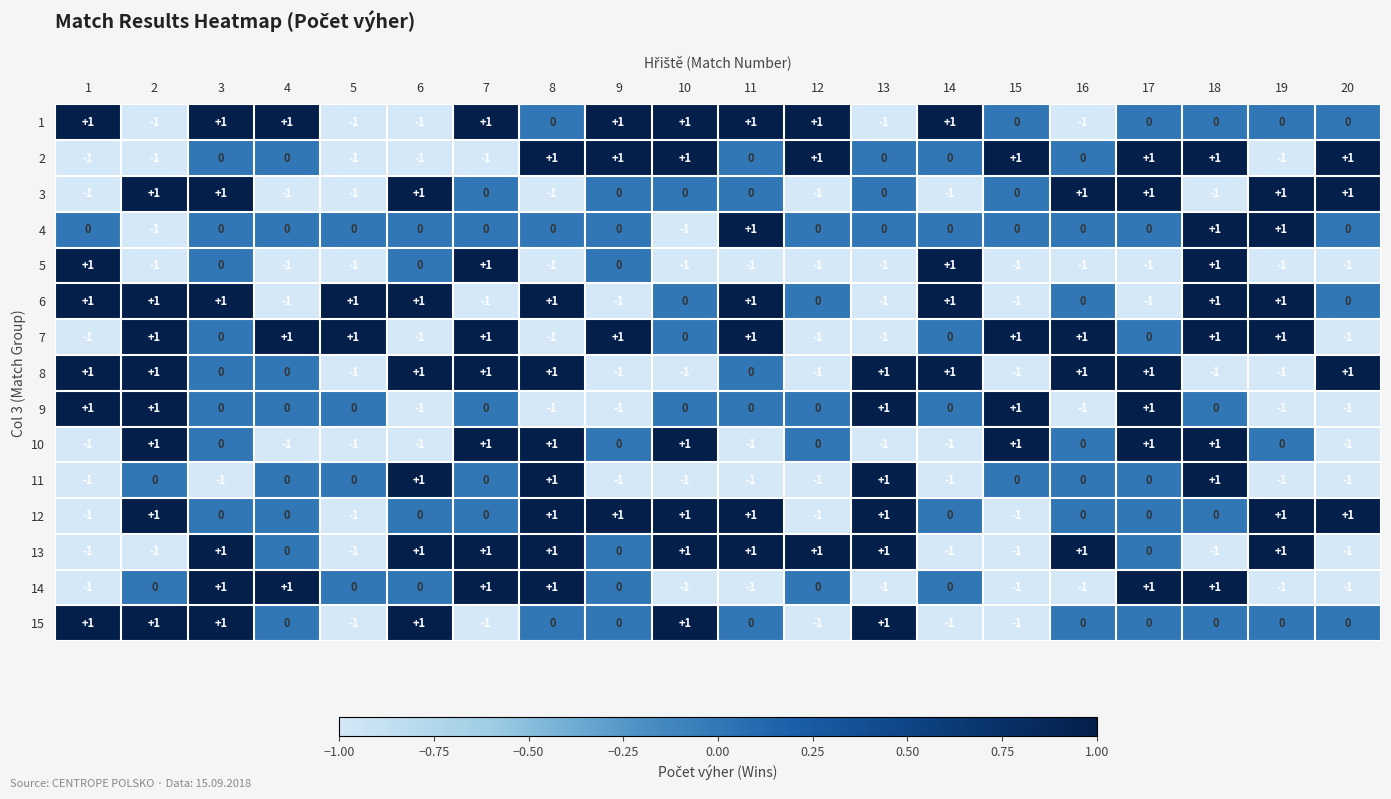

Between 3 and 9, which series saw the biggest shift?

6